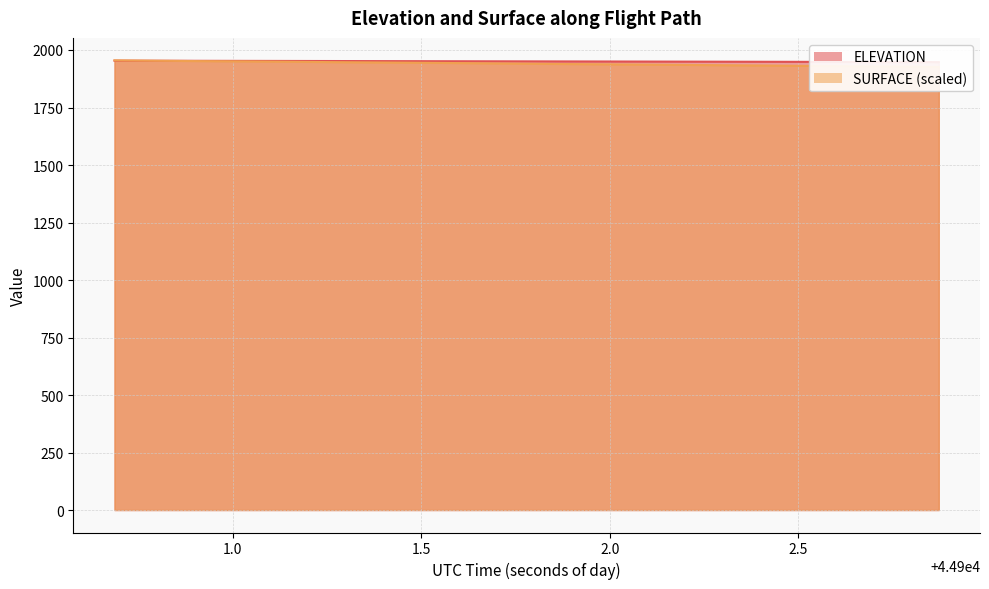

What are all the series names shown in the legend?

ELEVATION, SURFACE